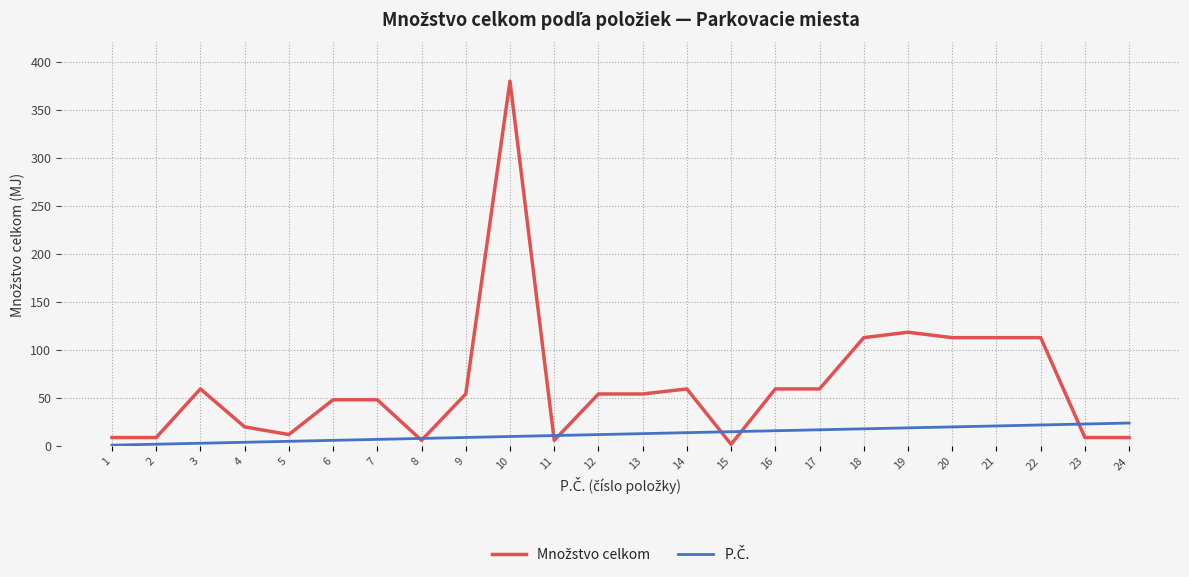

At which category is the sum across all series the highest?

10